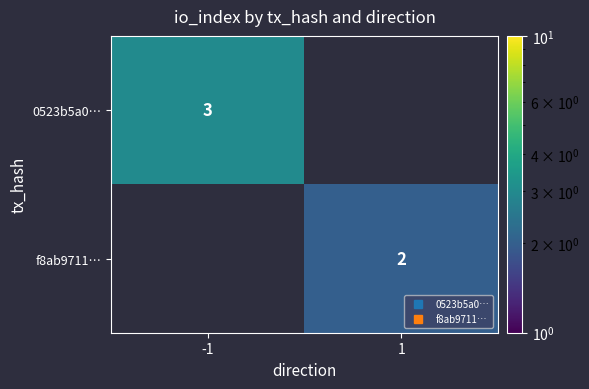

Rank the series by their average value, from highest to lowest.

0523b5a0…, f8ab9711…